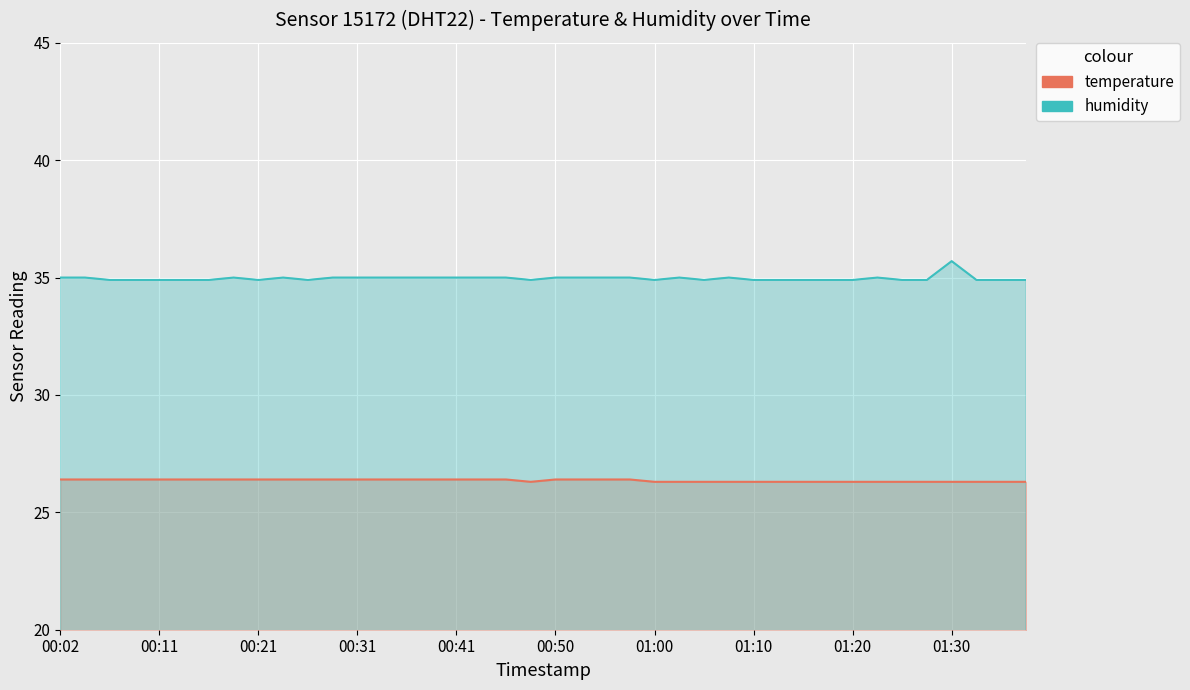

Is it true that humidity equals 53.0 at 00:50?

False